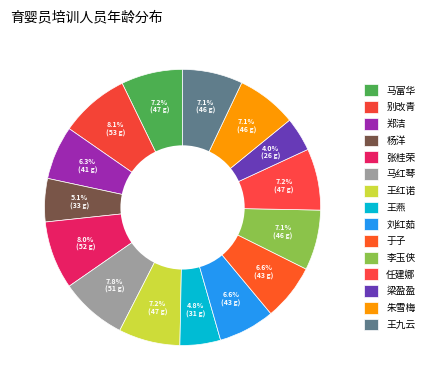

What is the smallest slice in the pie chart?

梁盈盈